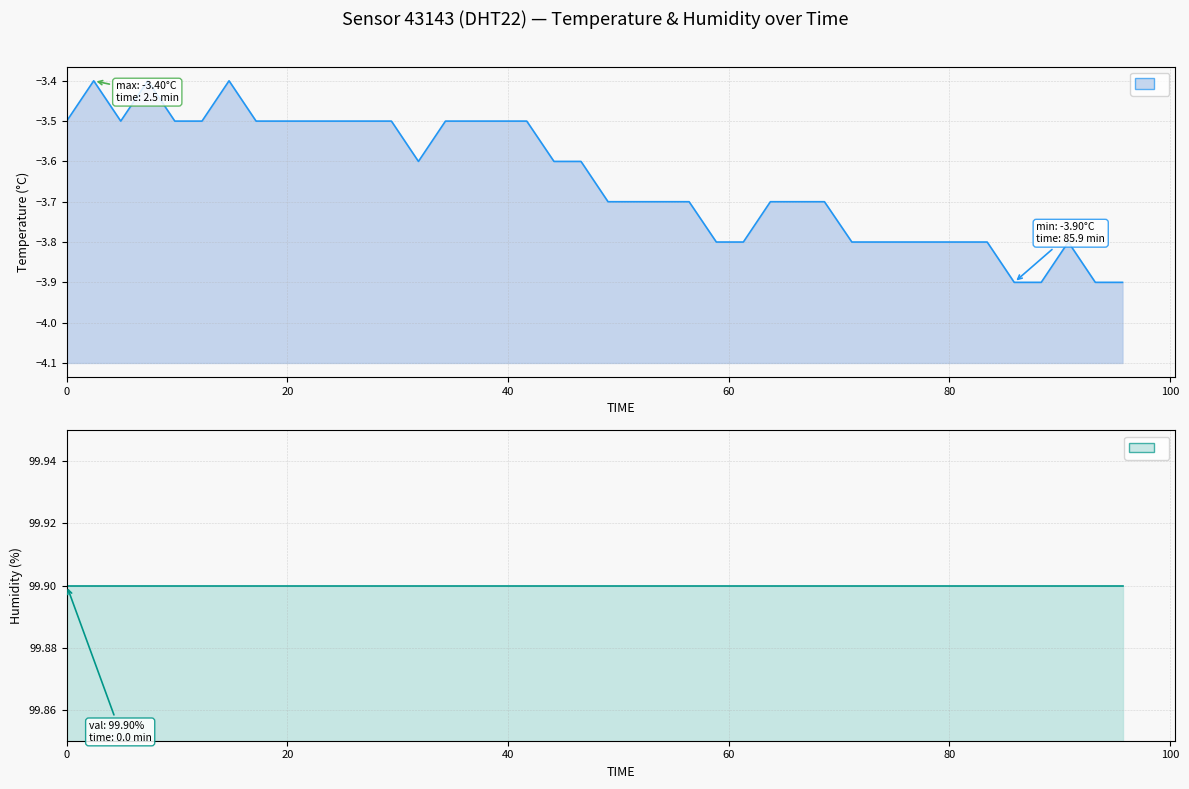

True or false: the data shows -1.4 at 29.

False